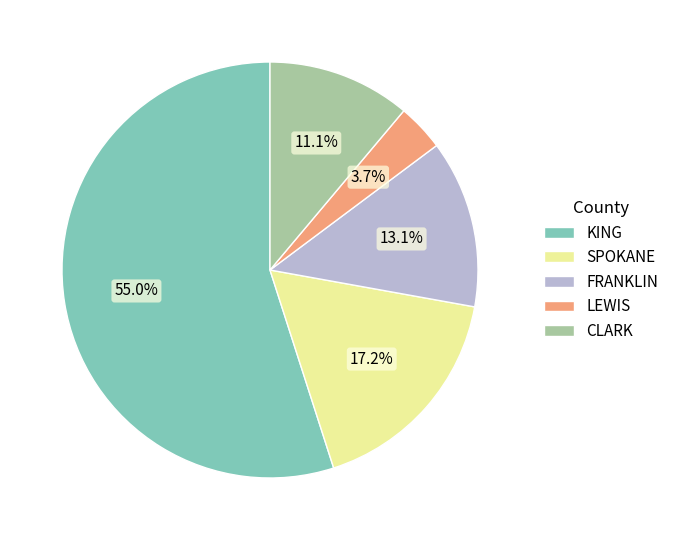

Is there a majority slice in this chart?

Yes